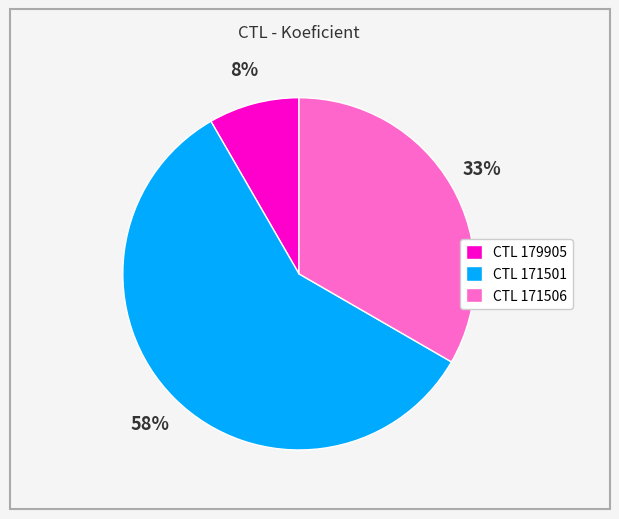

To the nearest percent, what is the average slice percentage?

33%